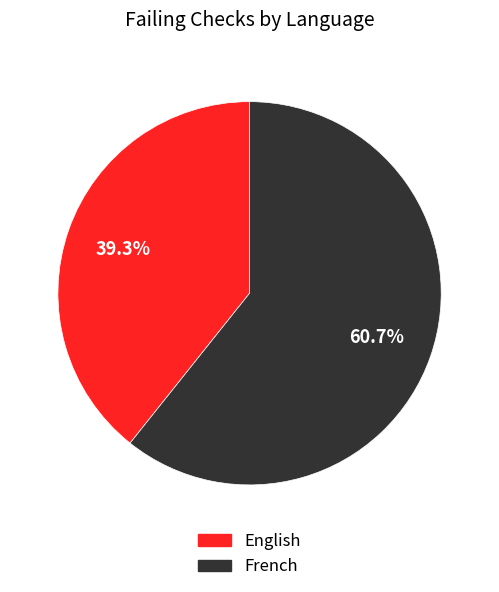

How many segments does this pie chart have?

2